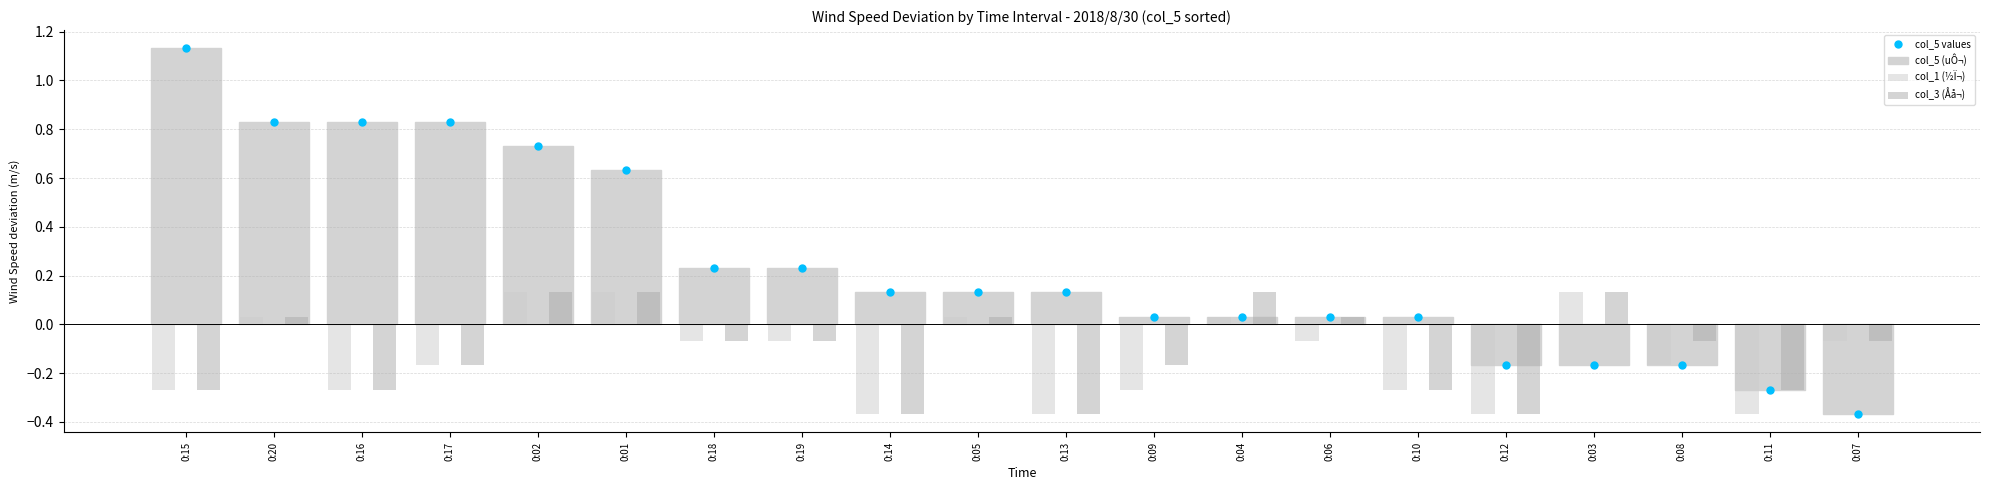

At which category is the sum across all series the highest?

0:20